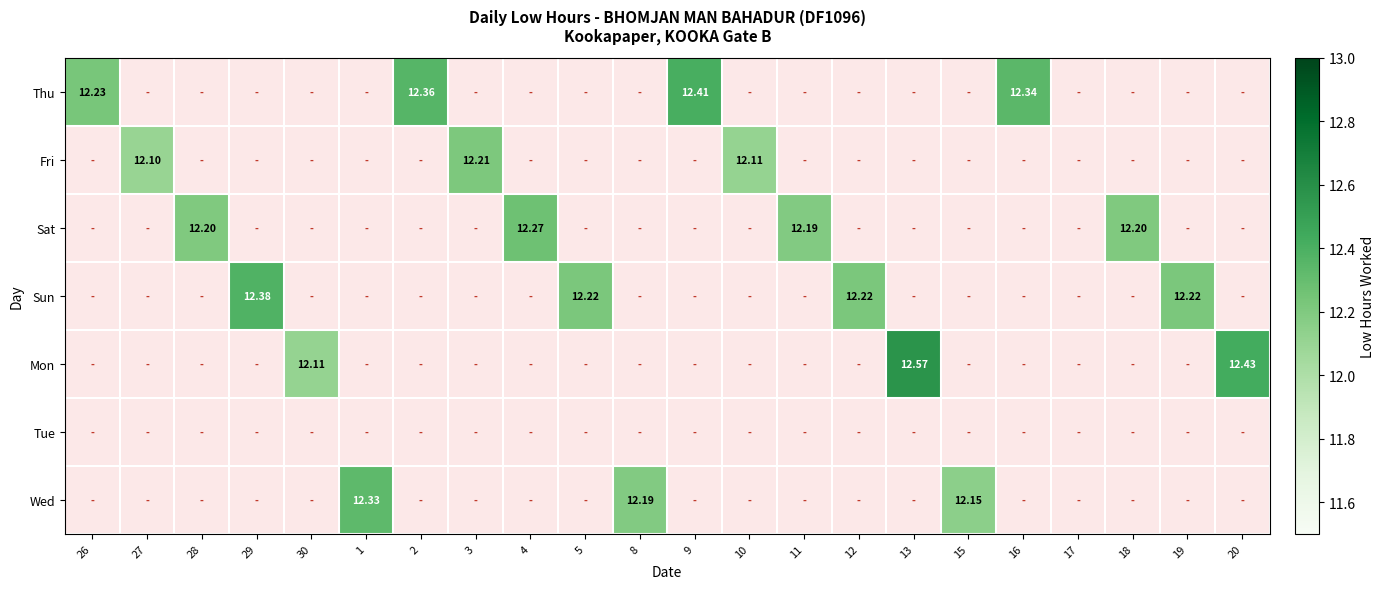

What is the total value across all series at 20?

12.4